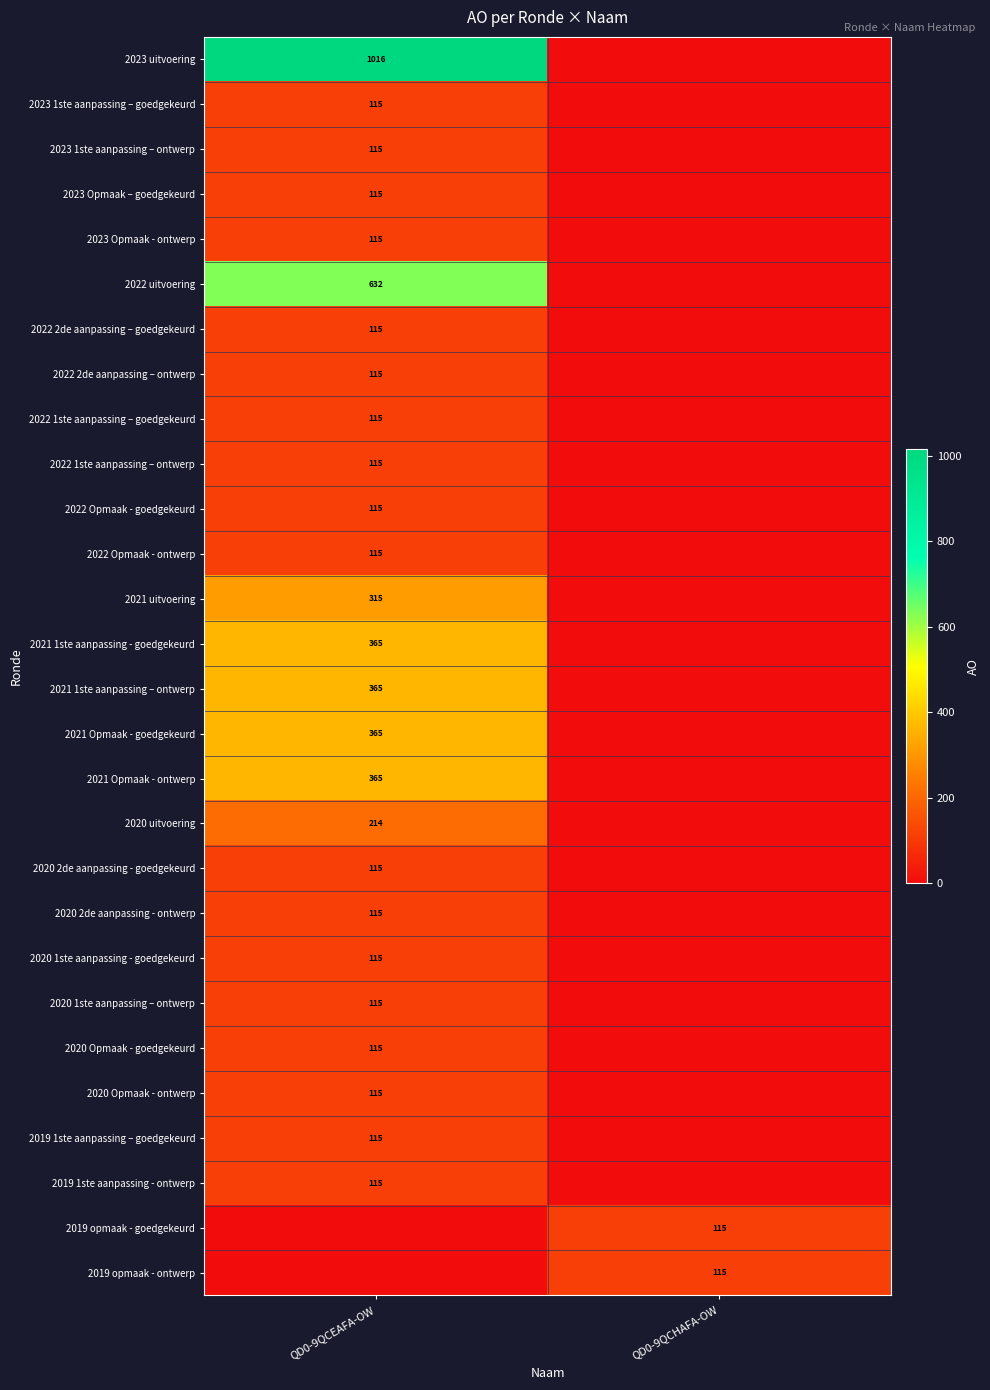

True or false: 2019 1ste aanpassing - ontwerp has a value of 115 at QD0-9QCEAFA-OW.

True